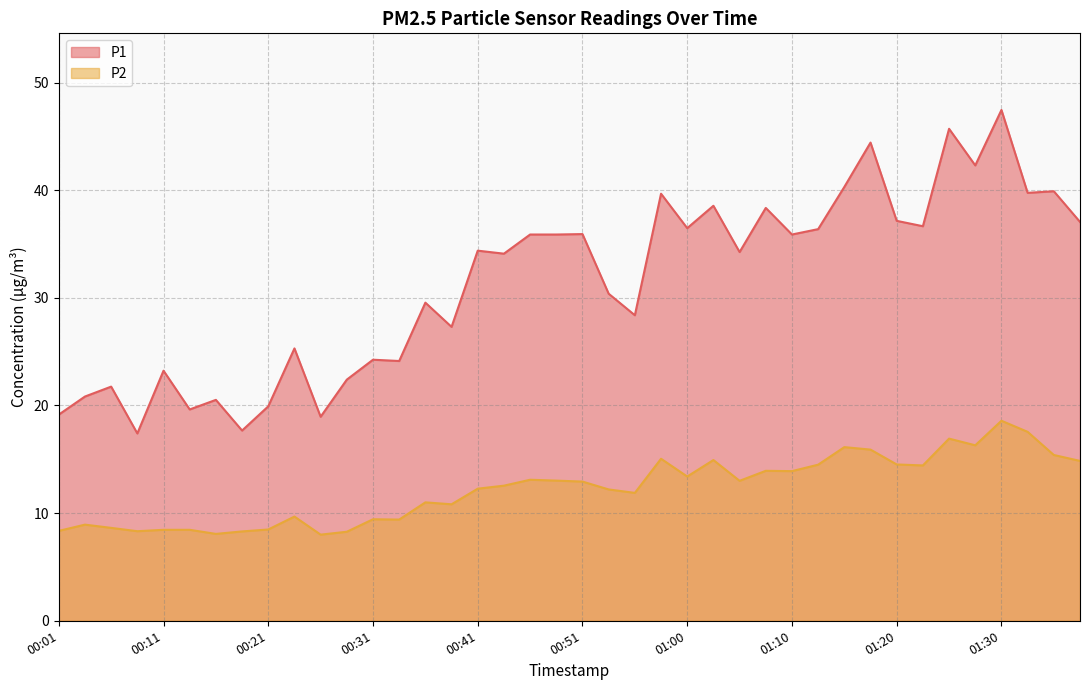

Which category has the highest value in the P1 series?

01:30